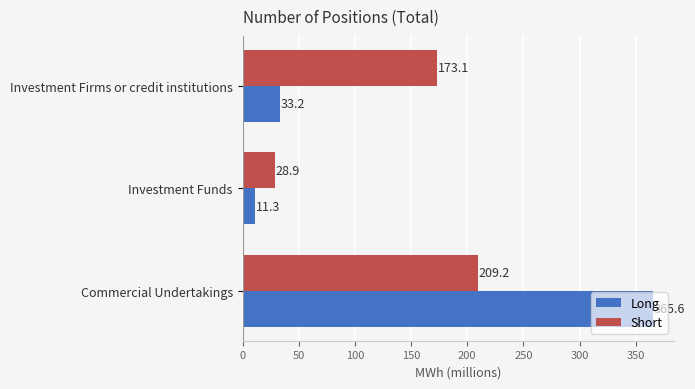

How many data points in Long are above 33?

2